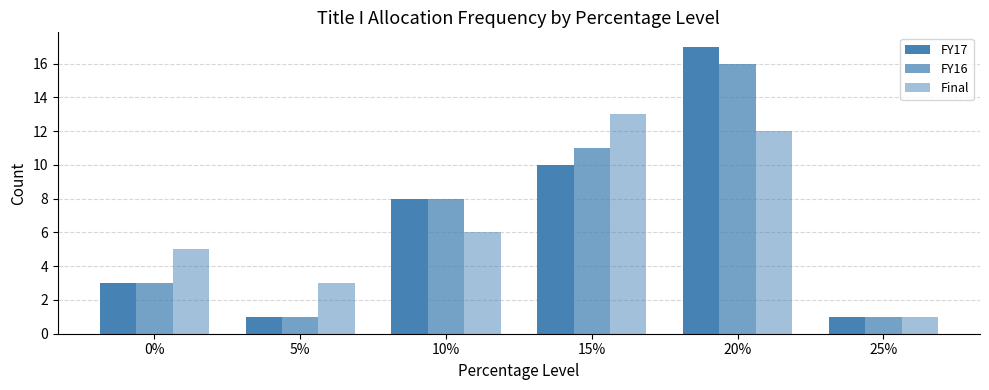

Which series changed the most between 10% and 15%?

Final